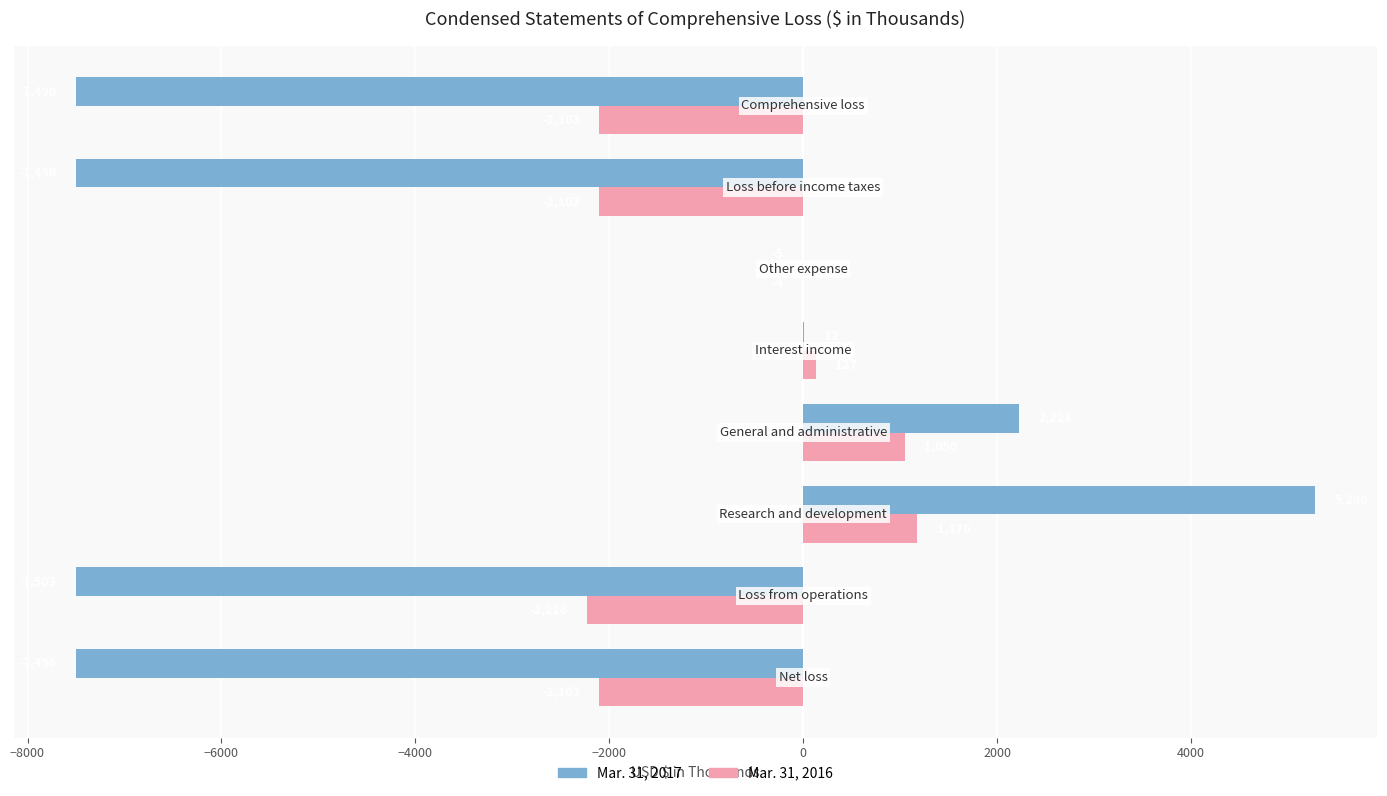

What is the sum of all Mar. 31, 2016 values?

-6186